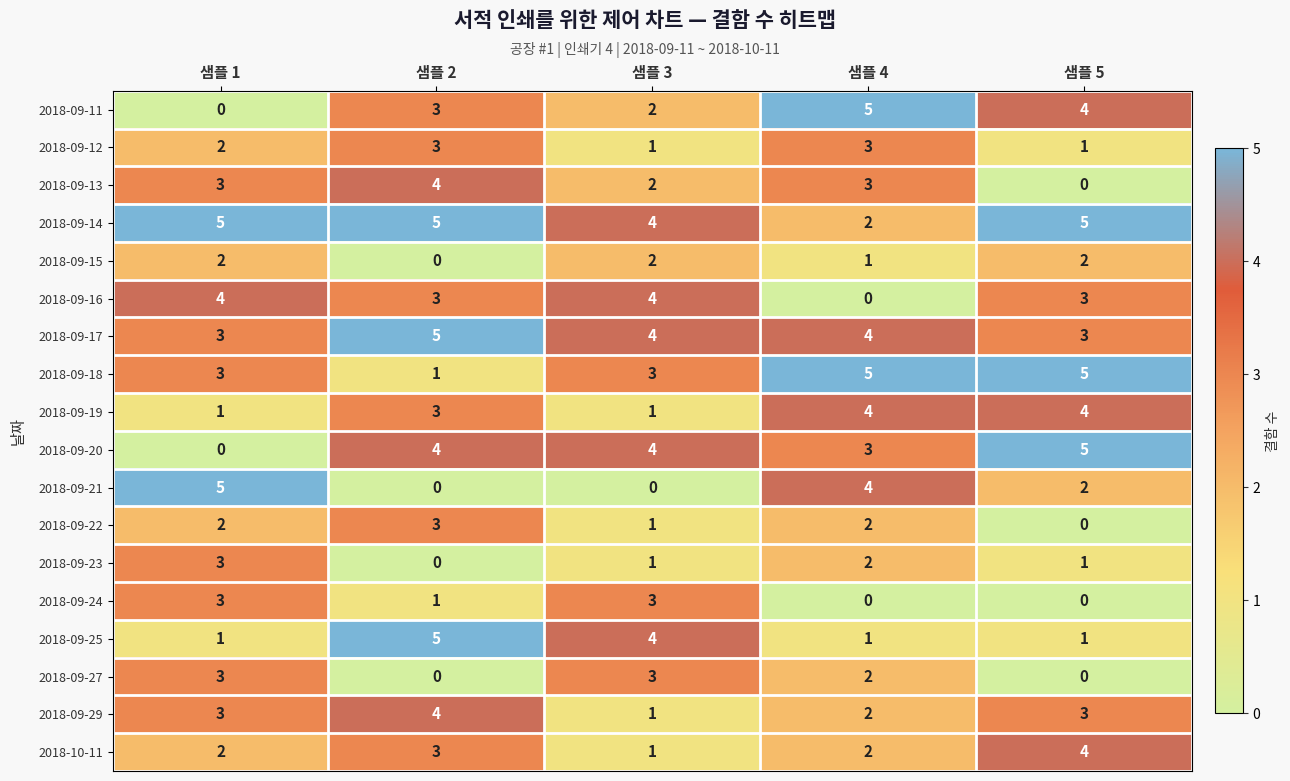

Which category has the lowest value in the 2018-09-16 series?

샘플 4